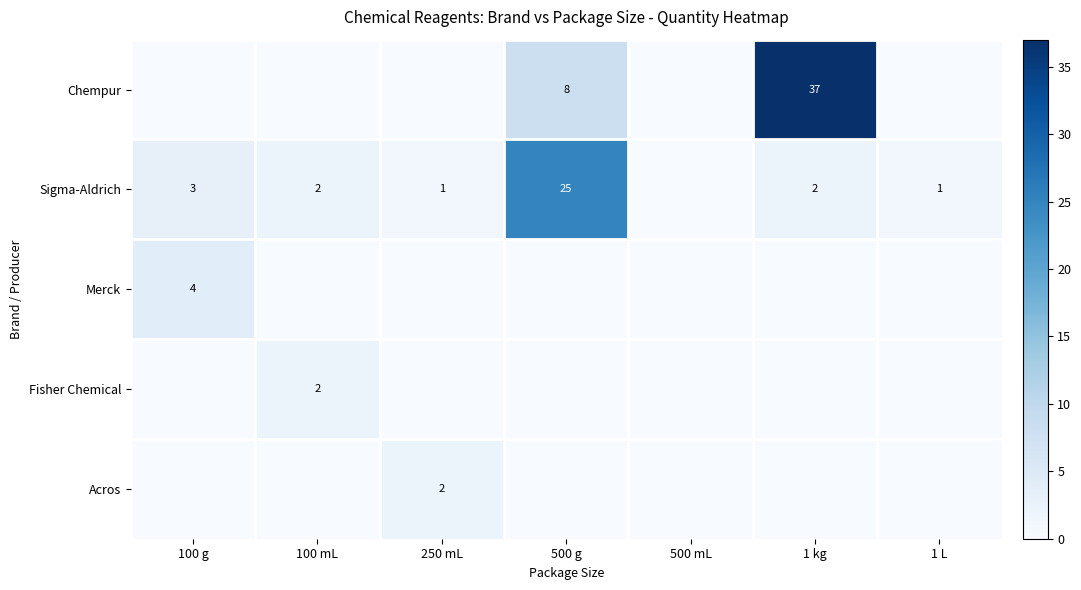

The value of Sigma-Aldrich at 500 g is 38. True or false?

False